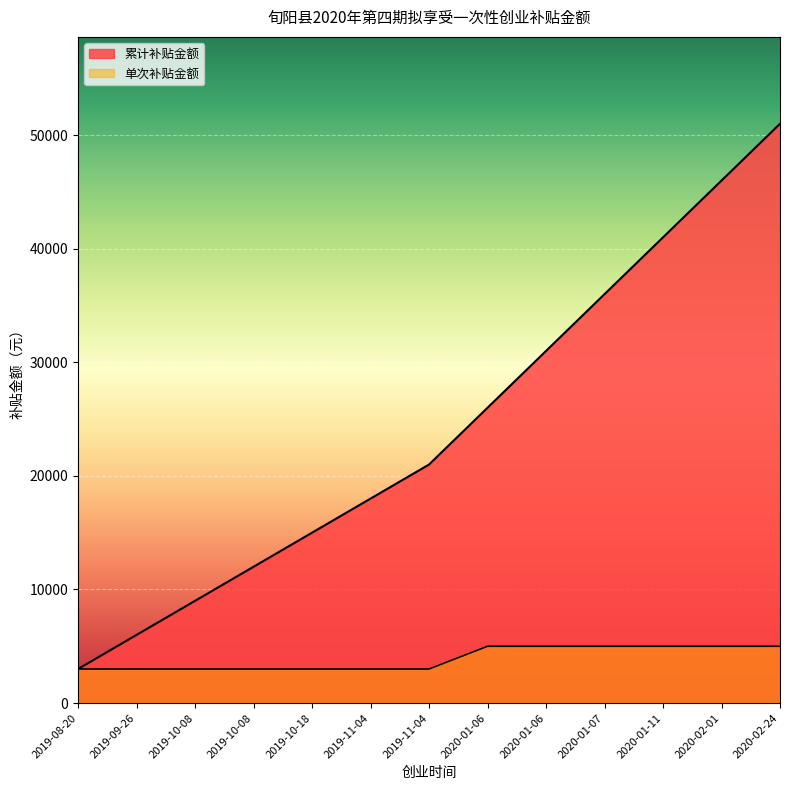

Is it true that the value at 2019-10-18 is 3000?

True